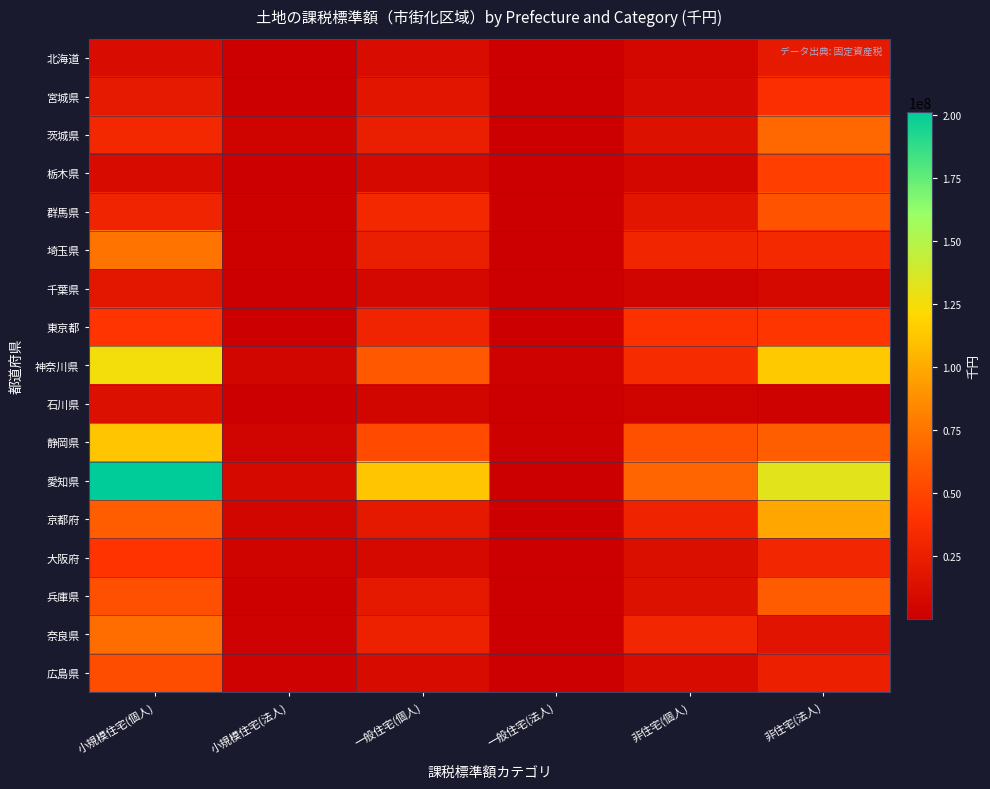

At how many categories does at least one series exceed 2514102?

5